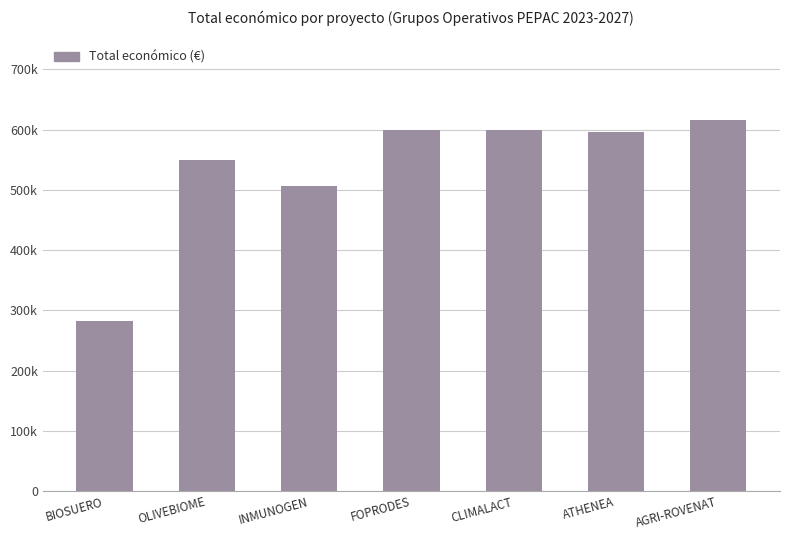

Reading left to right, transcribe all the data shown in this chart.

281639	550111	506703	599211	600000	595436	615375